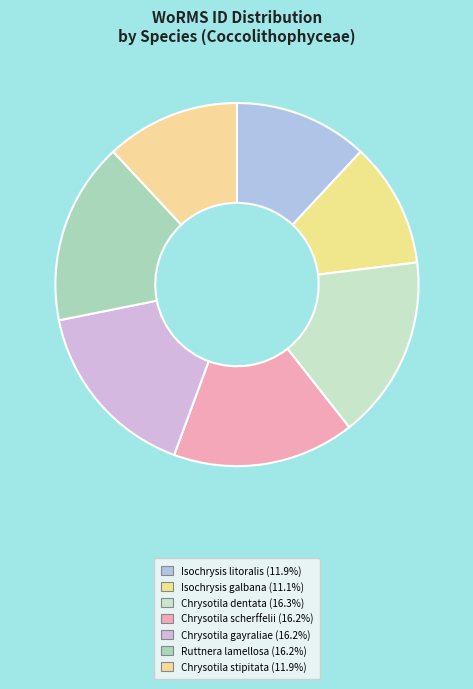

What is the ratio of the value at Isochrysis litoralis to the value at Chrysotila scherffelii?

0.7